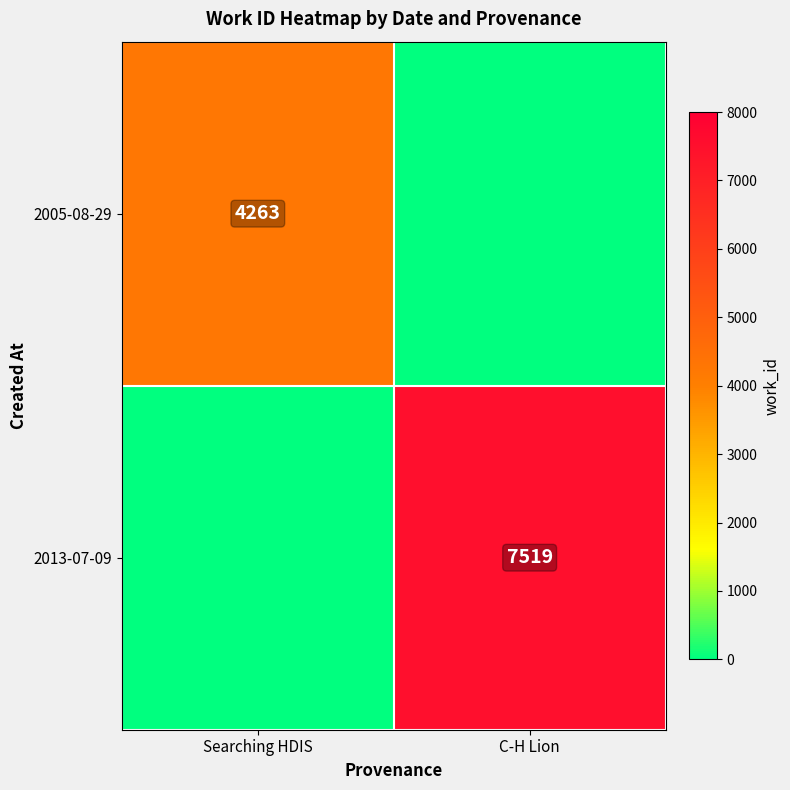

How many data points does each series have?

2